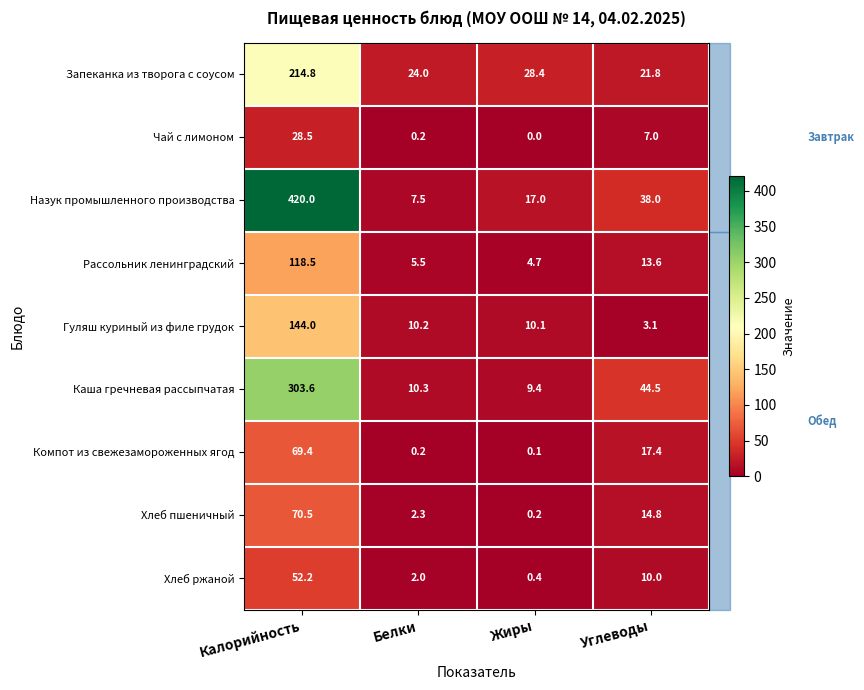

Count the number of categories in the chart.

4